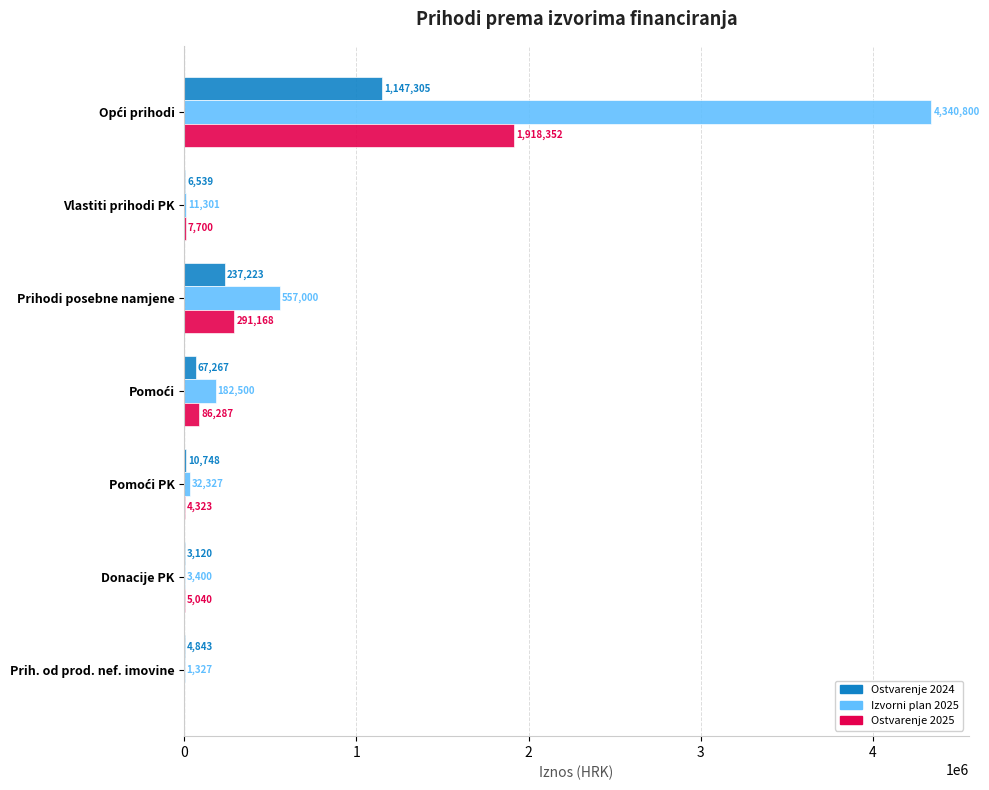

At which label is Izvorni plan 2025 closest to 2171063?

Prihodi posebne namjene